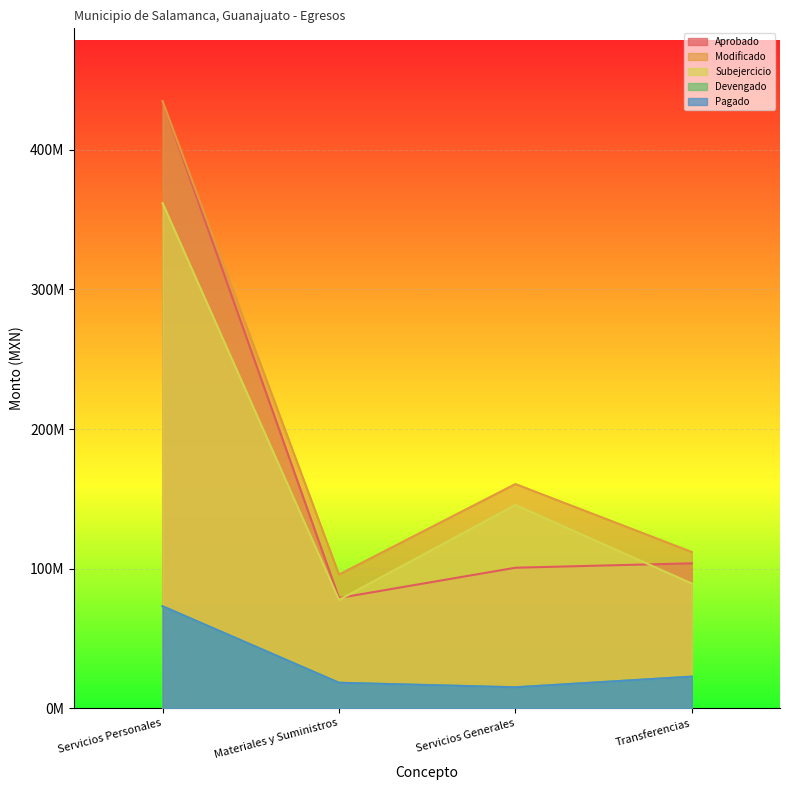

What is the label of the 4th point from the left?

Transferencias